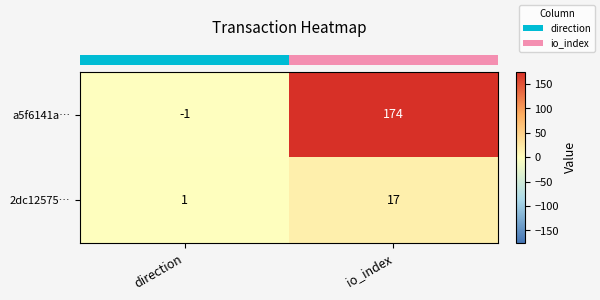

Reading left to right, list all the values displayed in this chart.

a5f6141a…: direction=-1	io_index=174
2dc12575…: direction=1	io_index=17